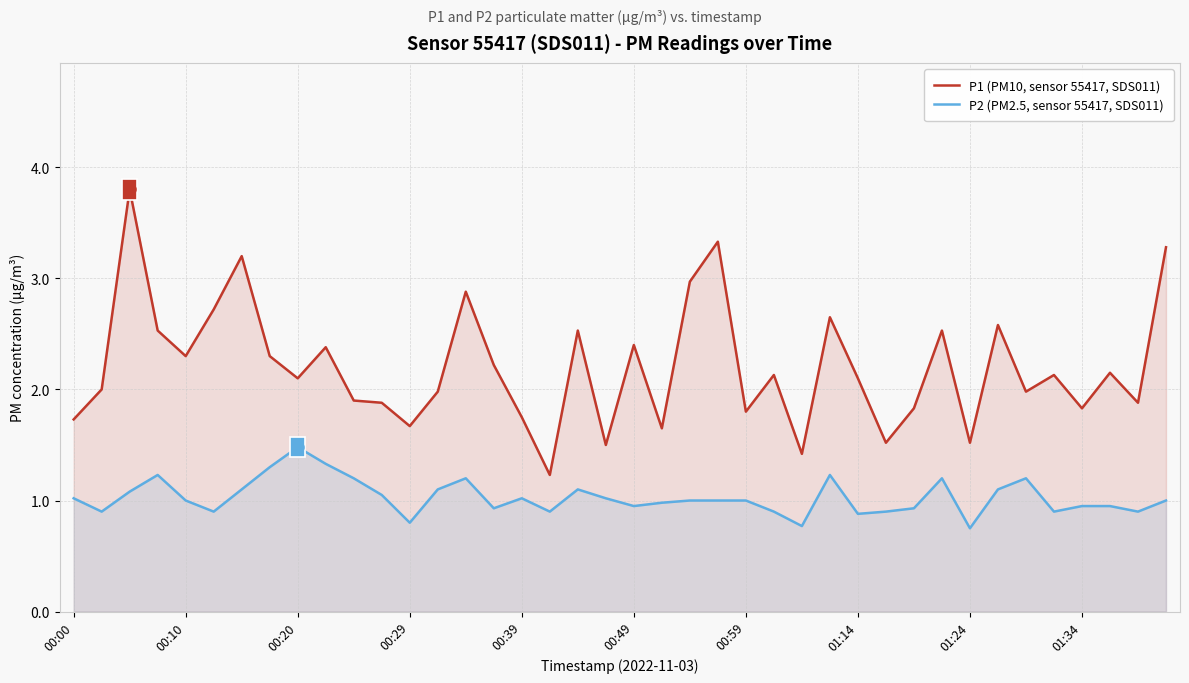

At how many categories does at least one series exceed 1?

40